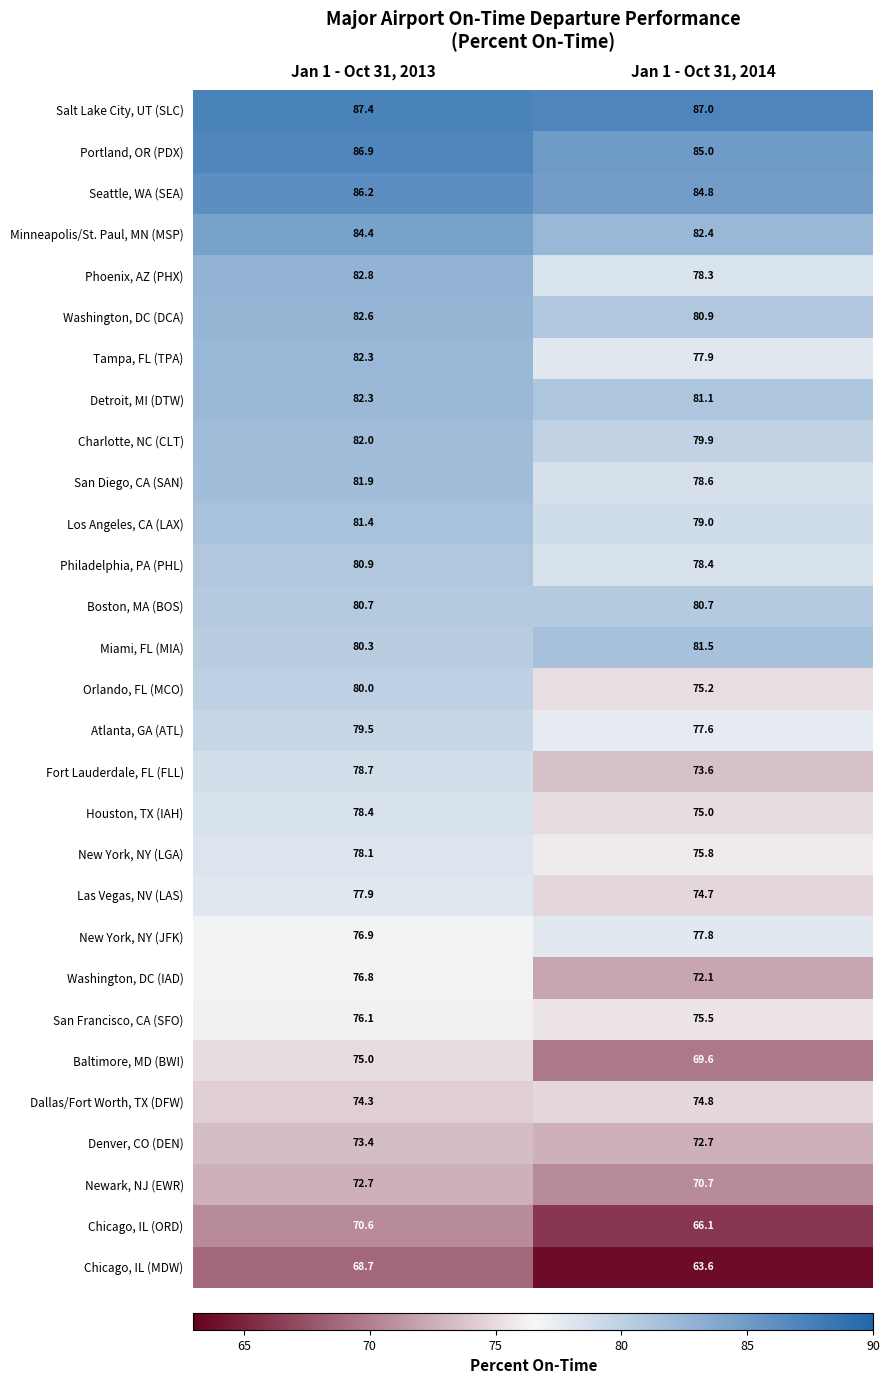

The value of Denver, CO (DEN) at Jan 1 - Oct 31, 2014 is 46.8. True or false?

False